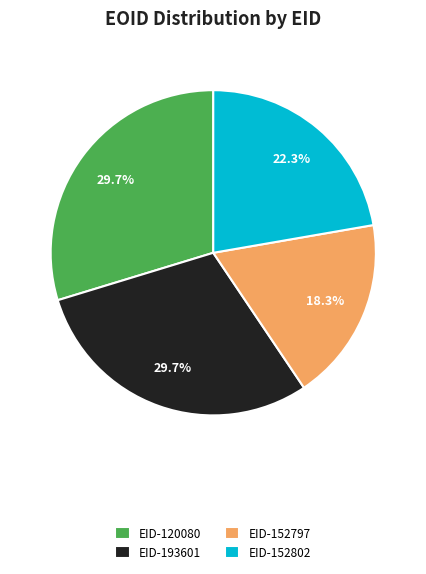

To the nearest percent, what portion does EID-120080 represent?

30%